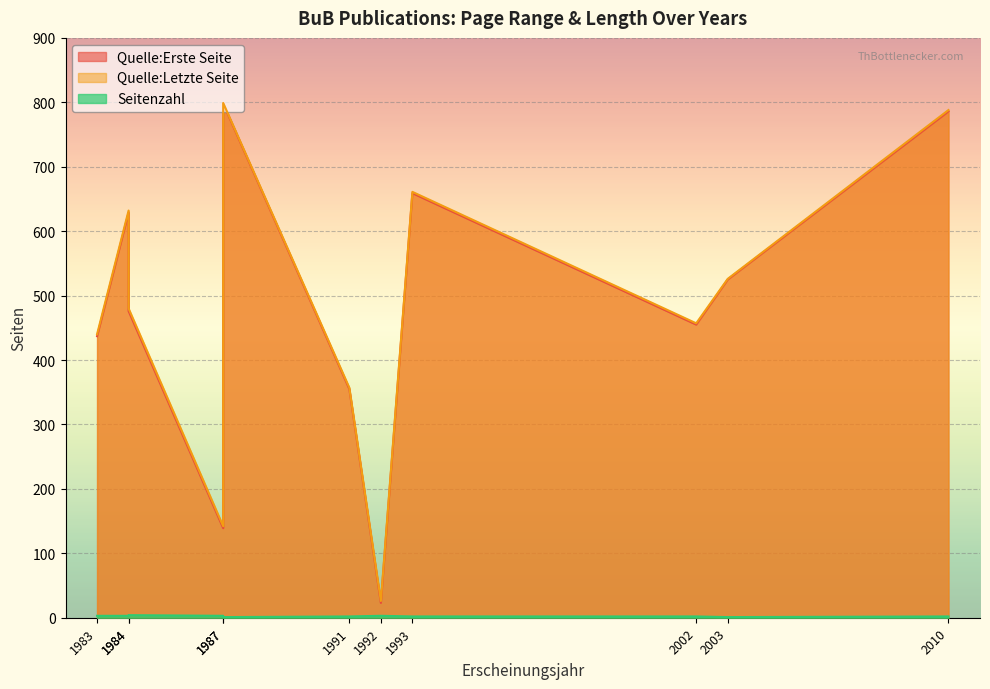

At which category is the sum across all series the highest?

1987